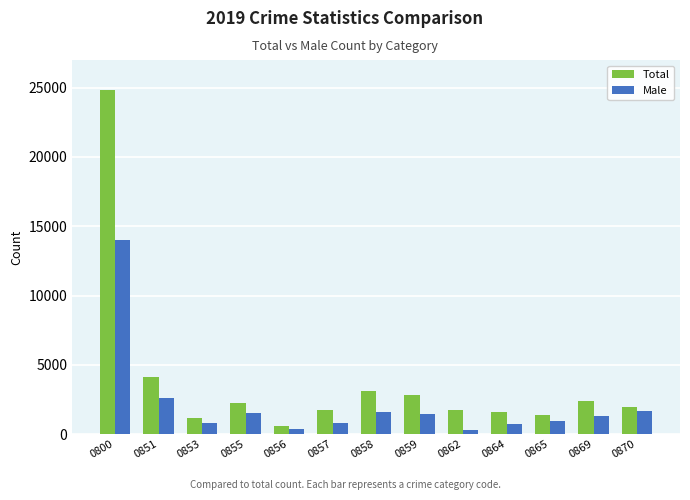

How many values in the Male series are below 1278?

6